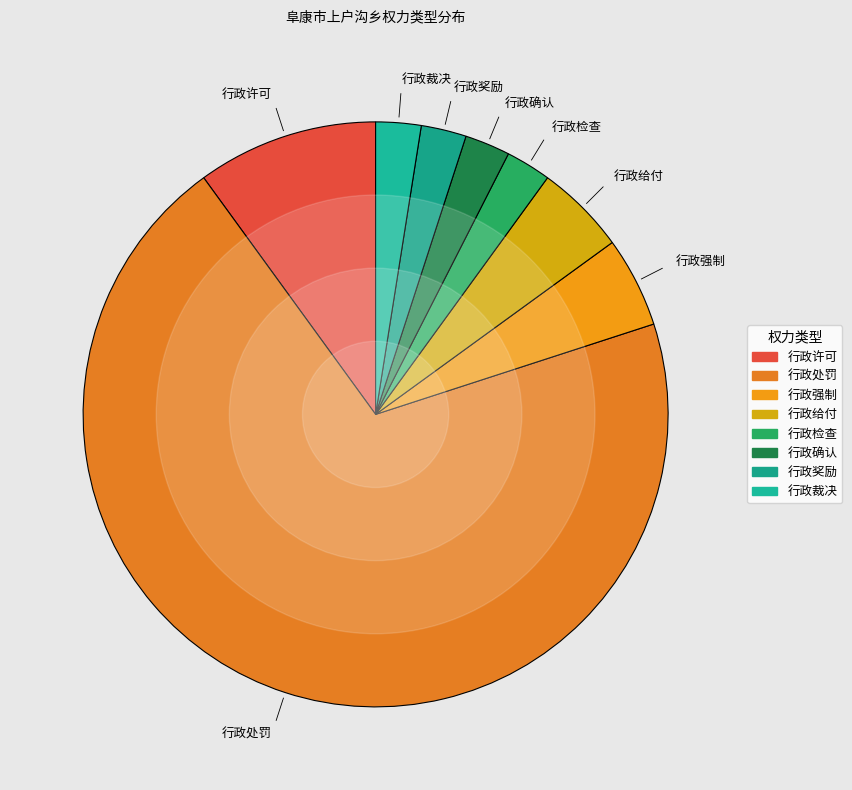

Do 行政确认 and 行政强制 together represent more than half of the pie?

No